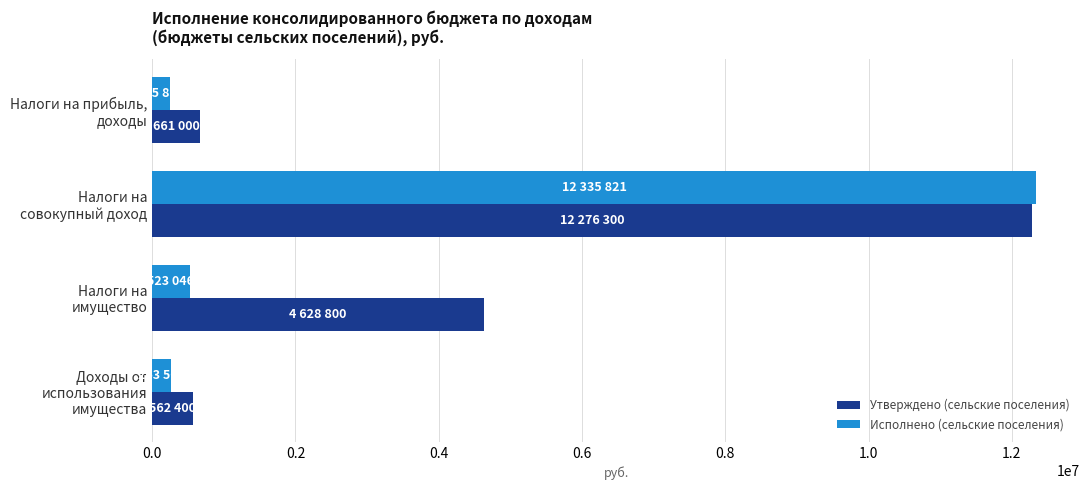

Which series has the largest total across all categories?

Утверждено (сельские поселения)